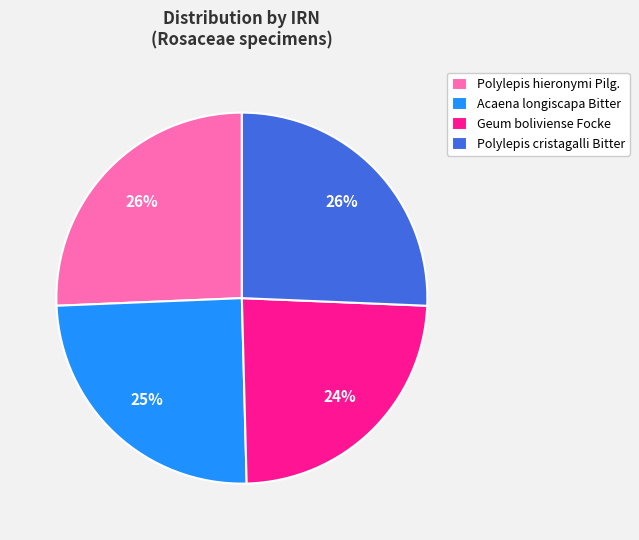

True or false: Geum boliviense Focke accounts for 31% of the total.

False